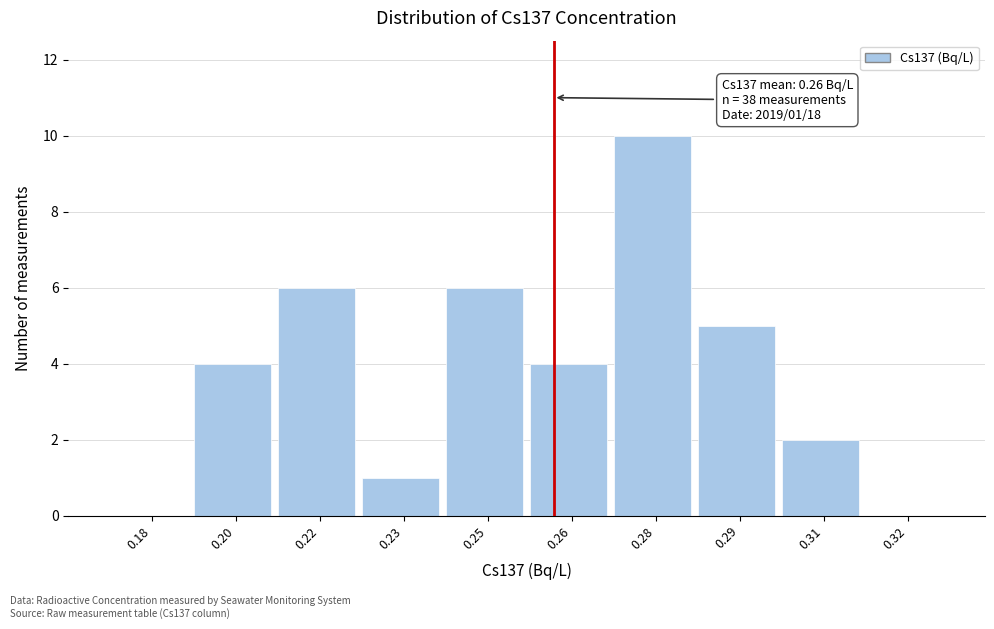

Reading left to right, transcribe all the data shown in this chart.

0.18=0	0.20=4	0.22=6	0.23=1	0.25=6	0.26=4	0.28=10	0.29=5	0.31=2	0.32=0